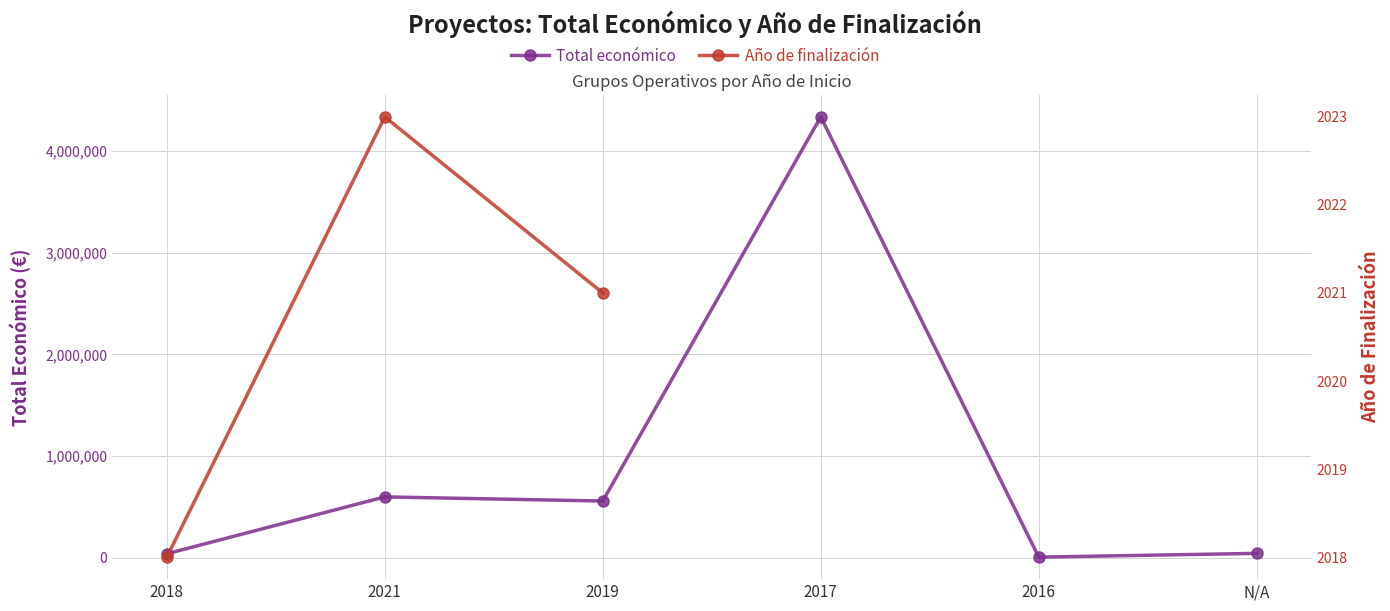

Is it true that Total económico equals 1037885.7 at 2017?

False